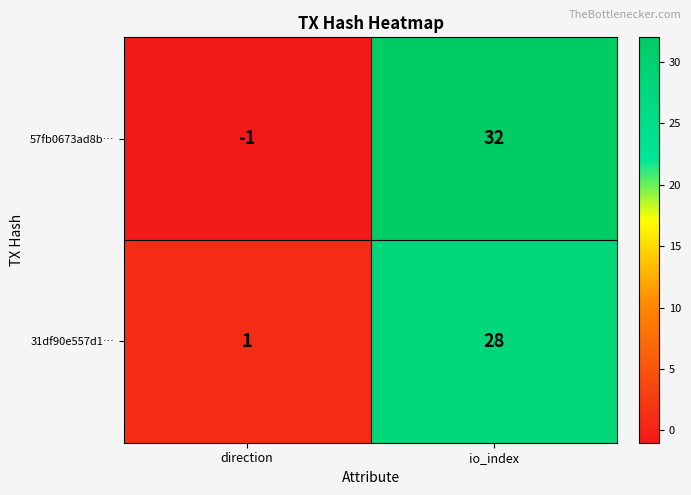

Between direction and io_index, which series saw the biggest shift?

57fb0673ad8b…